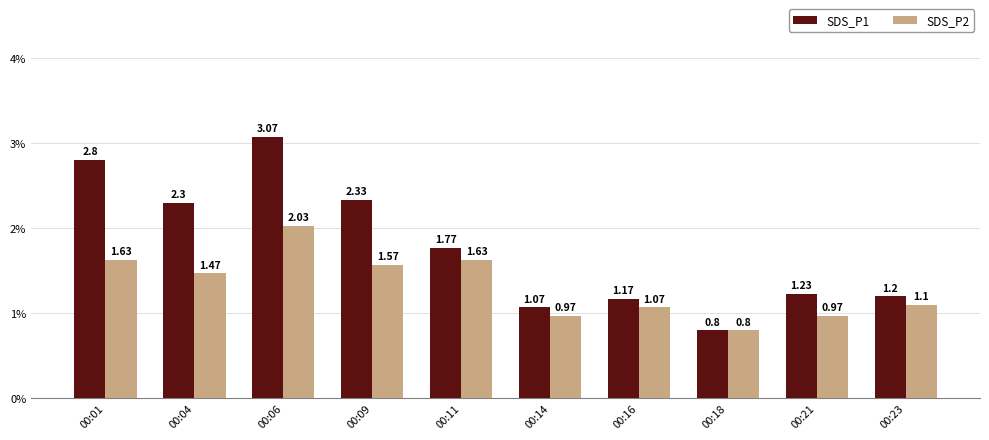

Is it true that SDS_P1 equals 1.6 at 00:16?

False